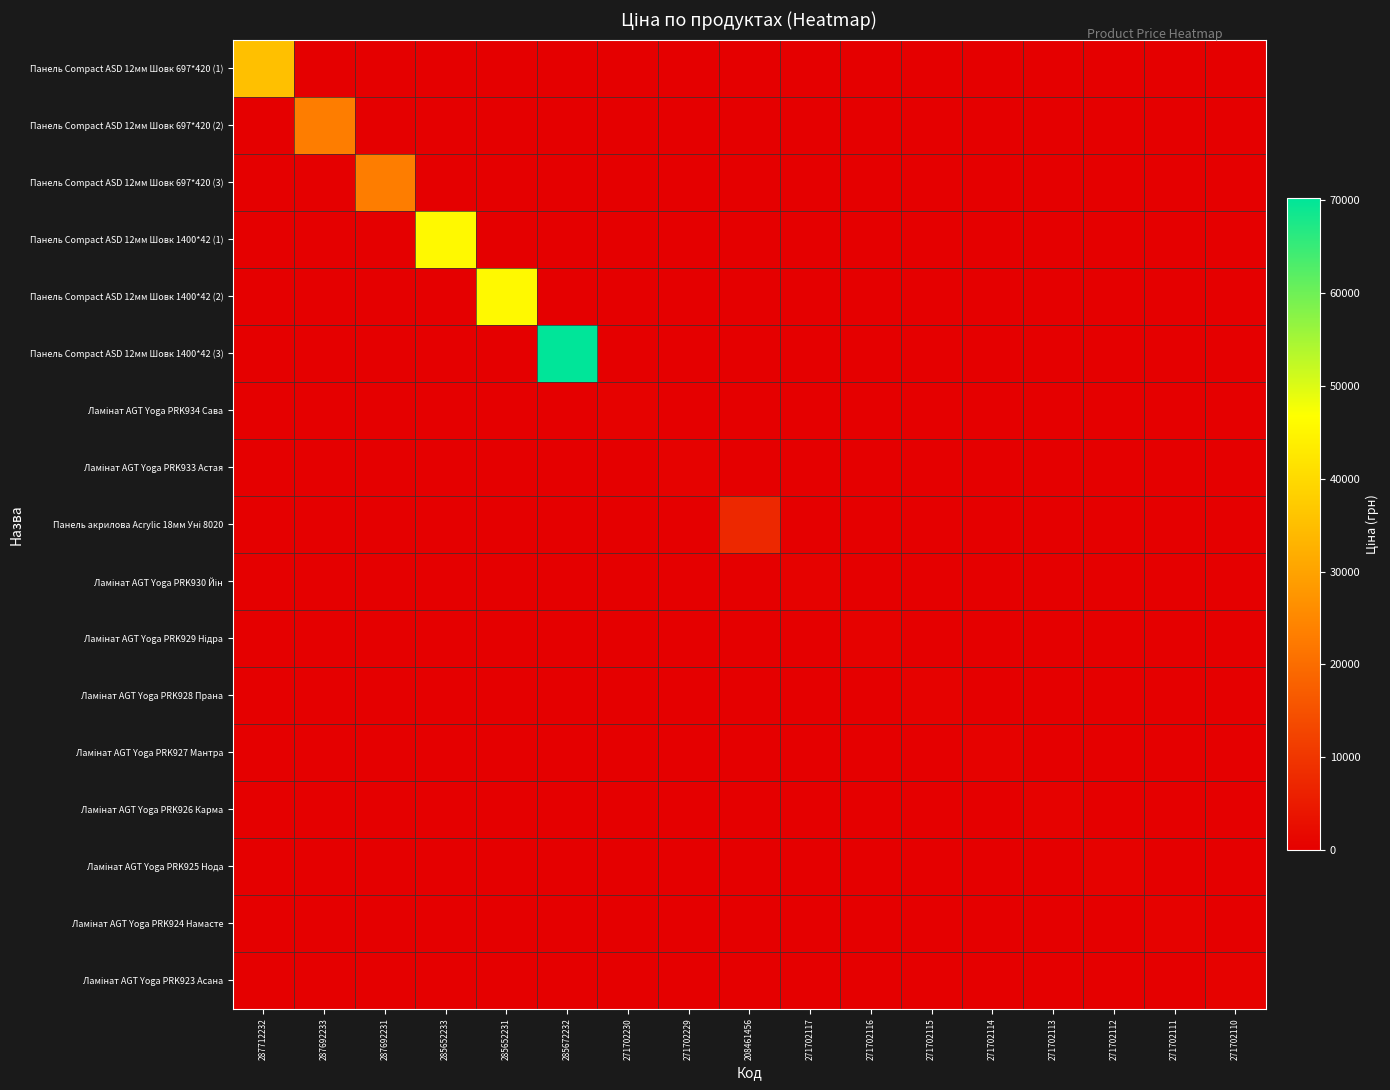

Which label corresponds to the largest value in the chart?

285672232